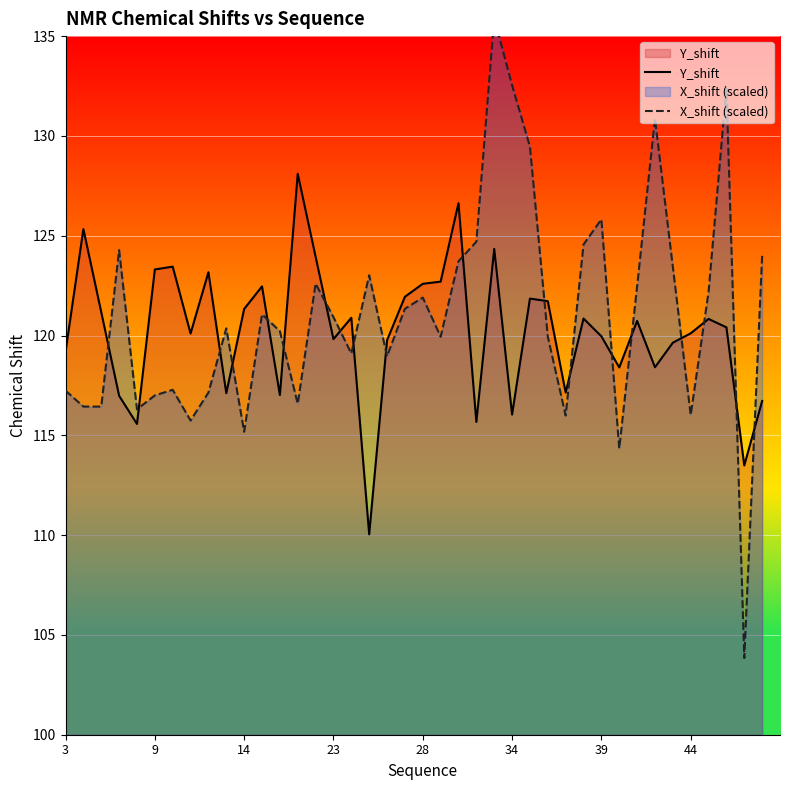

Is it true that Y_shift equals 123.3 at 9?

True